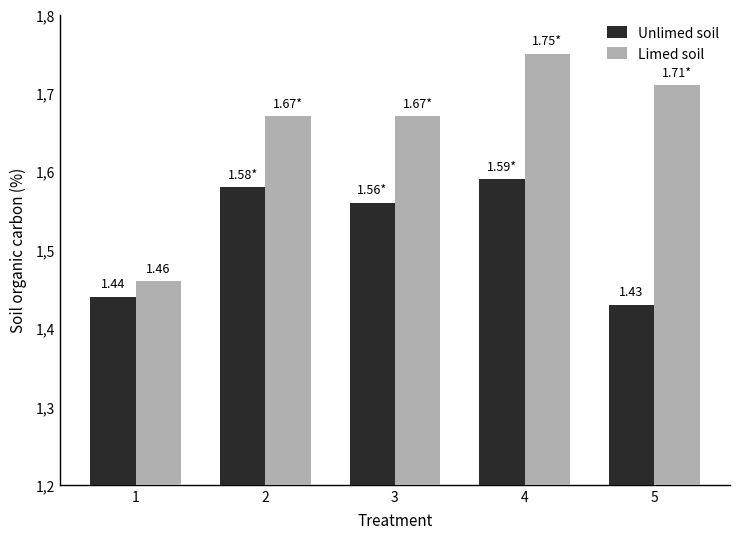

Between 5 and 1, which is larger?

1